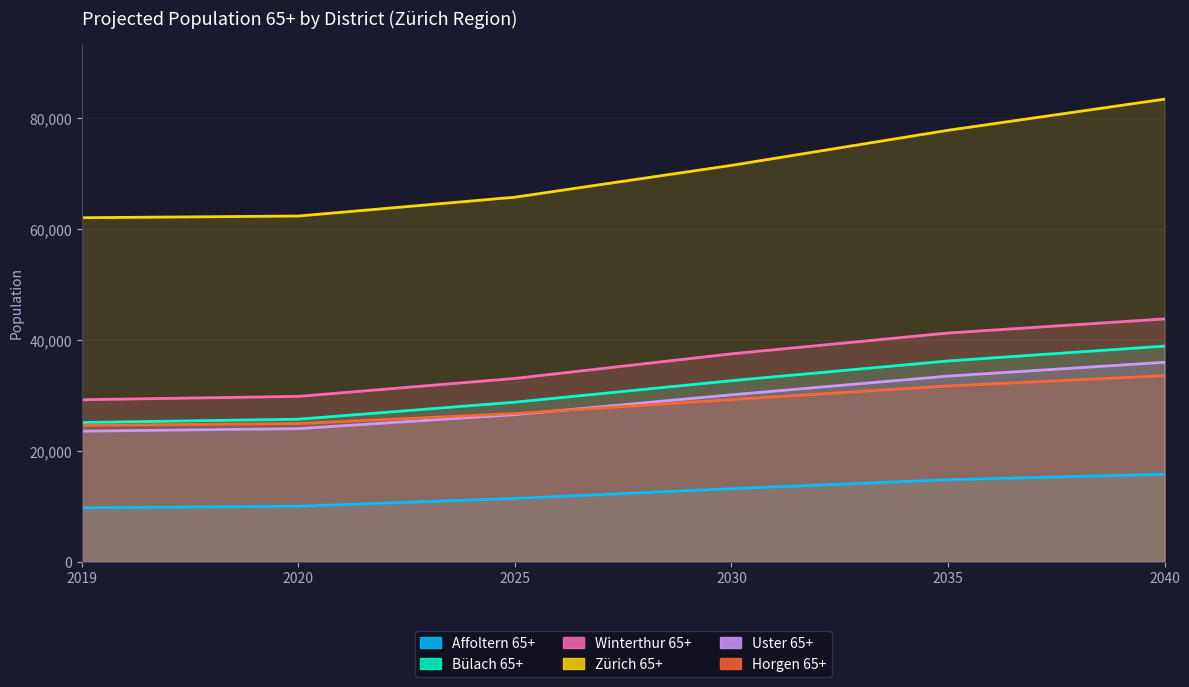

The Bülach 65+ series shows 36541 at 2020. True or false?

False